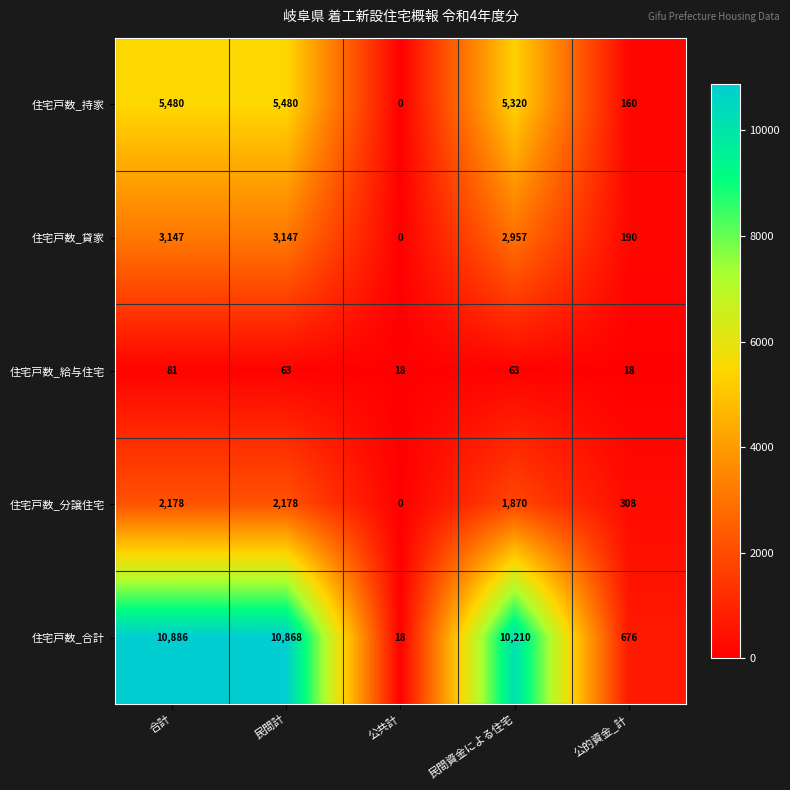

What is the total value across all series at 民間計?

21736